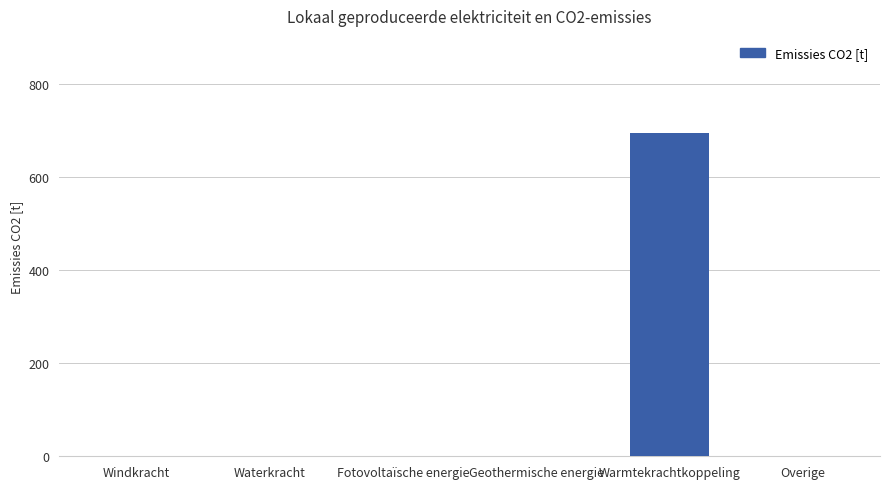

Reading left to right, transcribe all the data shown in this chart.

Windkracht=0.0	Waterkracht=0.0	Fotovoltaïsche energie=0.0	Geothermische energie=0.0	Warmtekrachtkoppeling=695.1	Overige=0.0